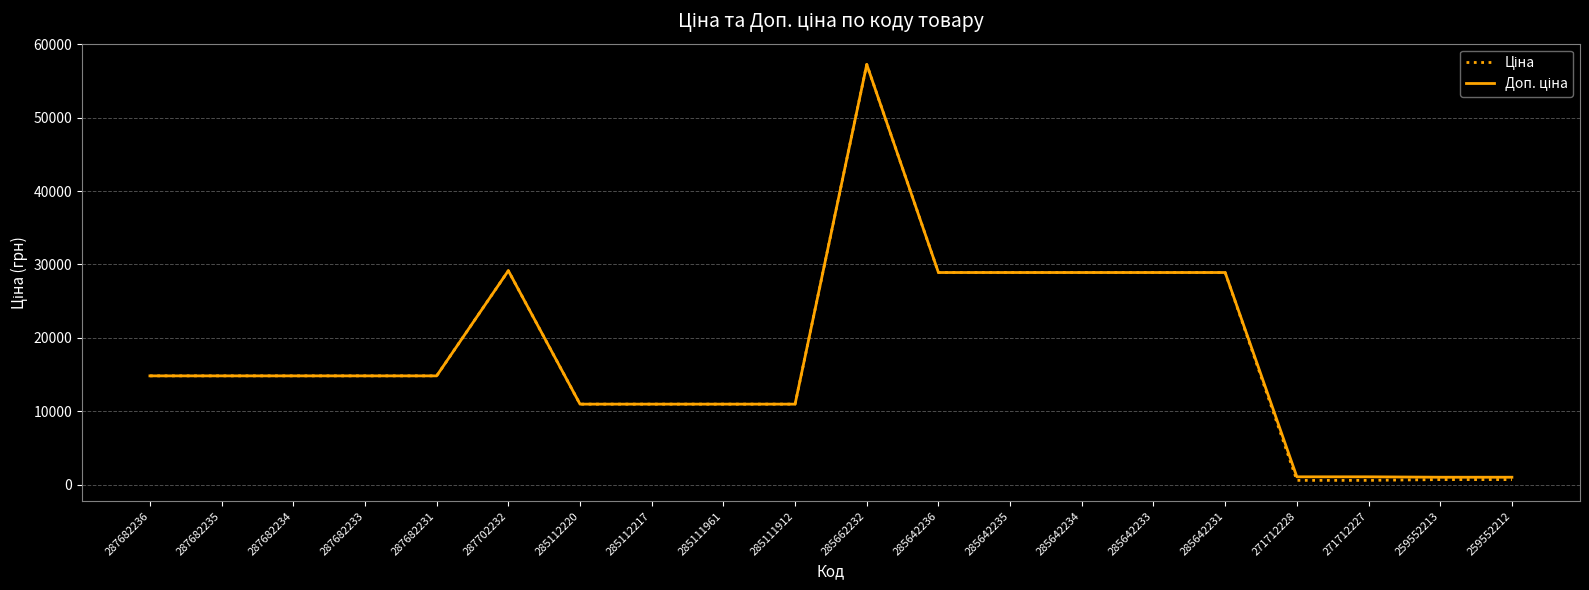

What is the maximum value shown in the chart?

57258.0